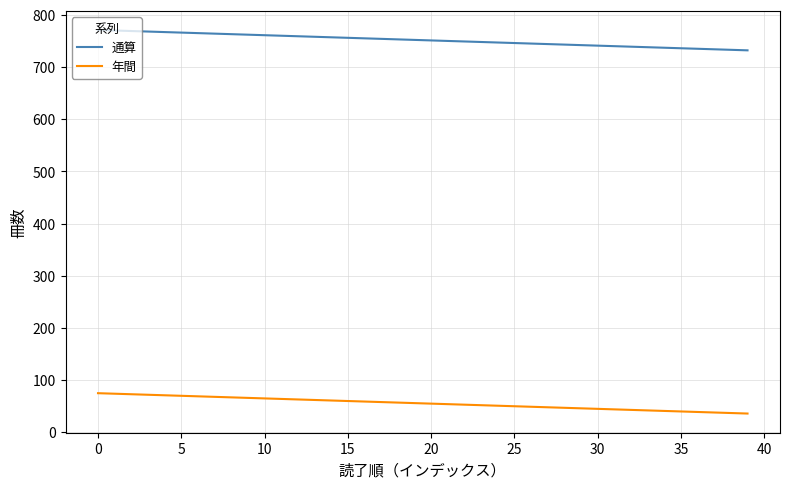

What is the sum of all 通算 values?

30060